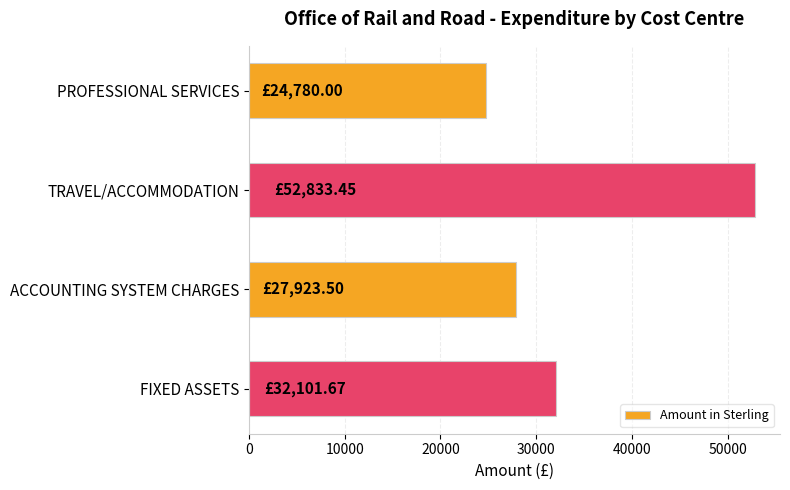

What is the difference between the second highest and second lowest values?

4178.2